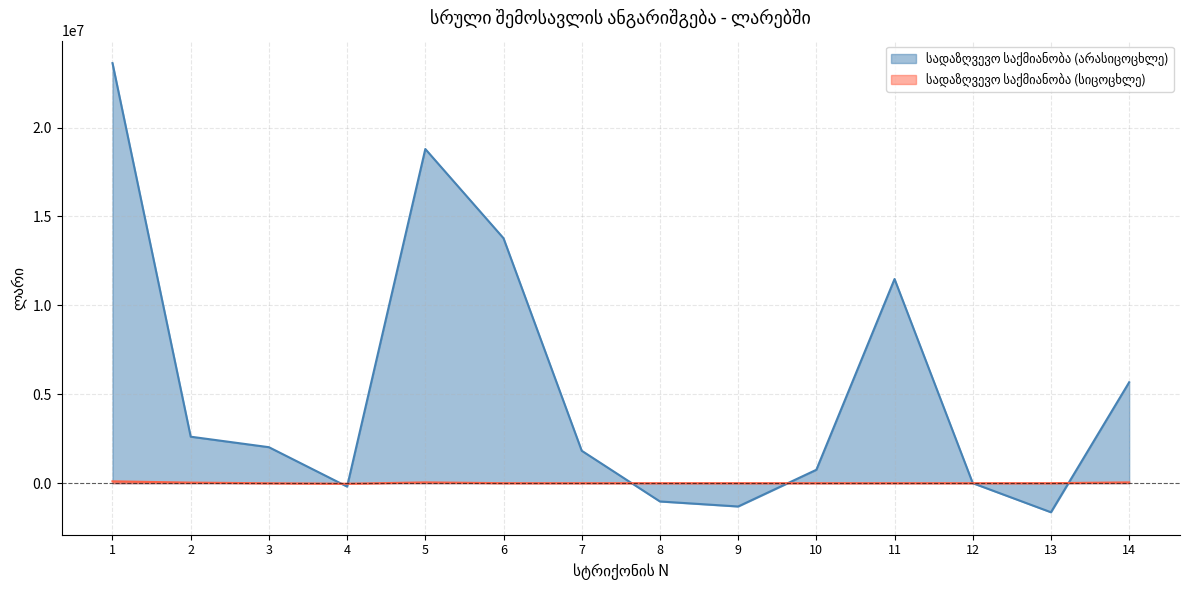

What is the sum of all სადაზღვევო საქმიანობა (სიცოცხლე) values?

186777.4